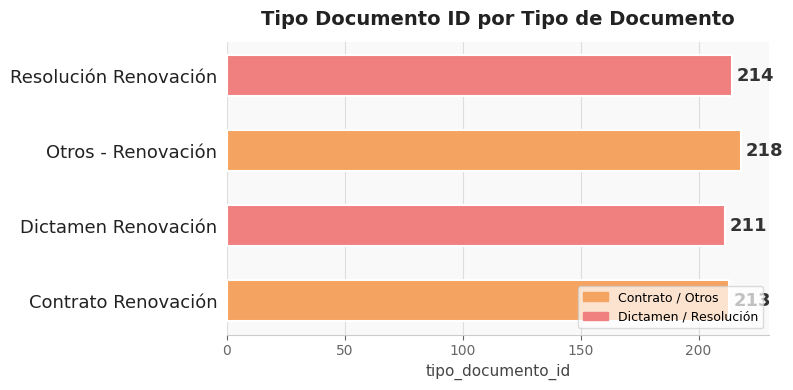

Which label corresponds to the smallest value in the chart?

Dictamen Renovación